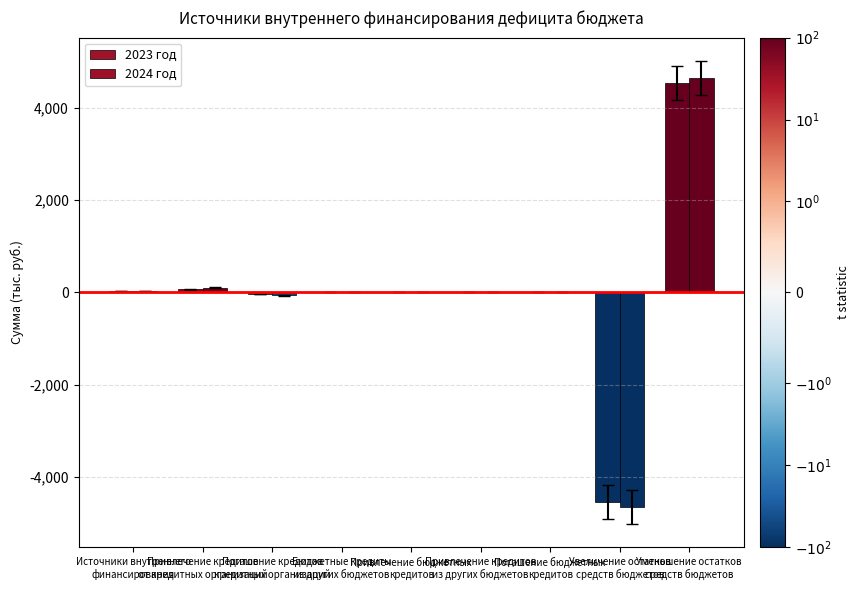

Count the number of categories in the chart.

9